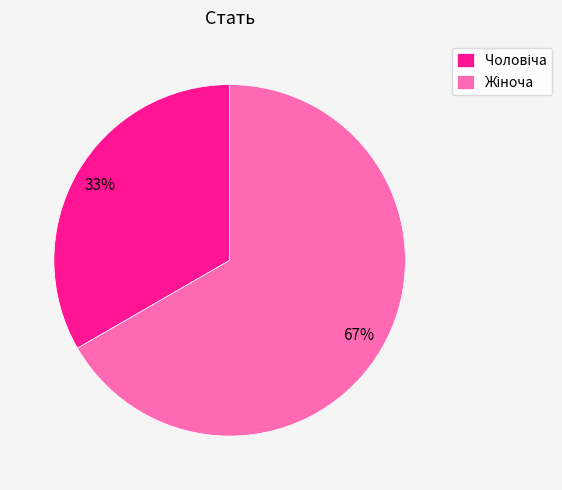

Count the number of slices in the pie.

2